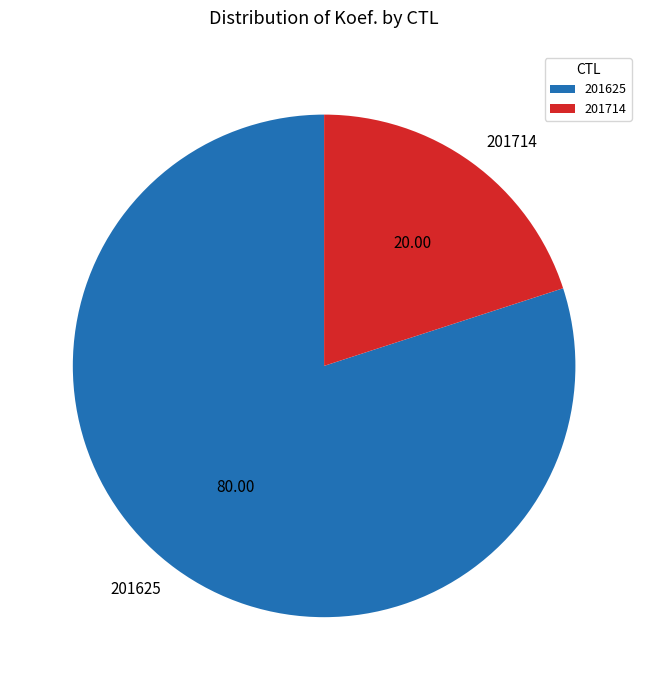

Which slice is the smallest?

201714